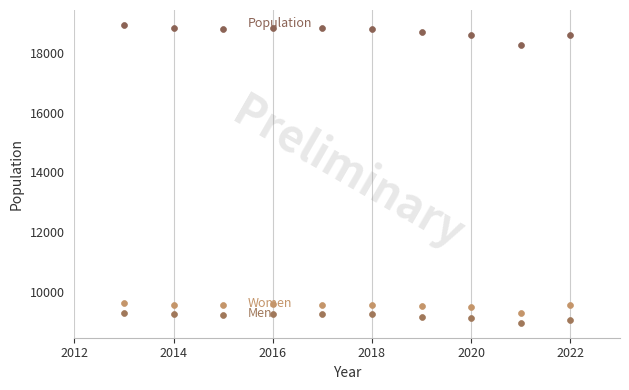

Across all data points, what is the range of X values (max minus min)?

9